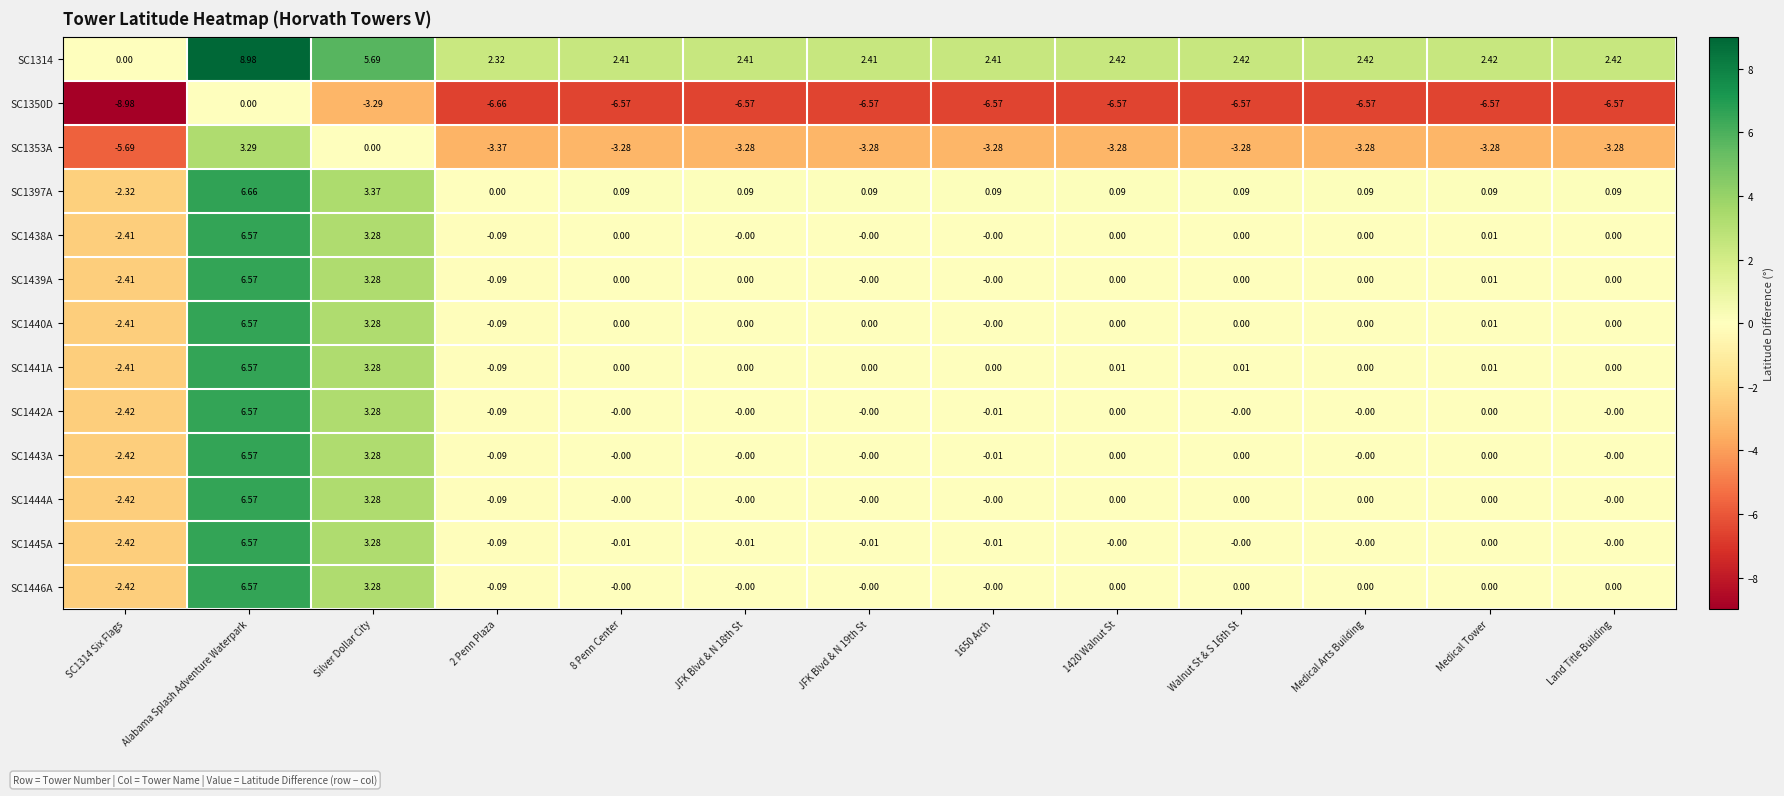

Is the value of SC1314 at Walnut St & S 16th St greater than the value of SC1440A at 2 Penn Plaza?

Yes